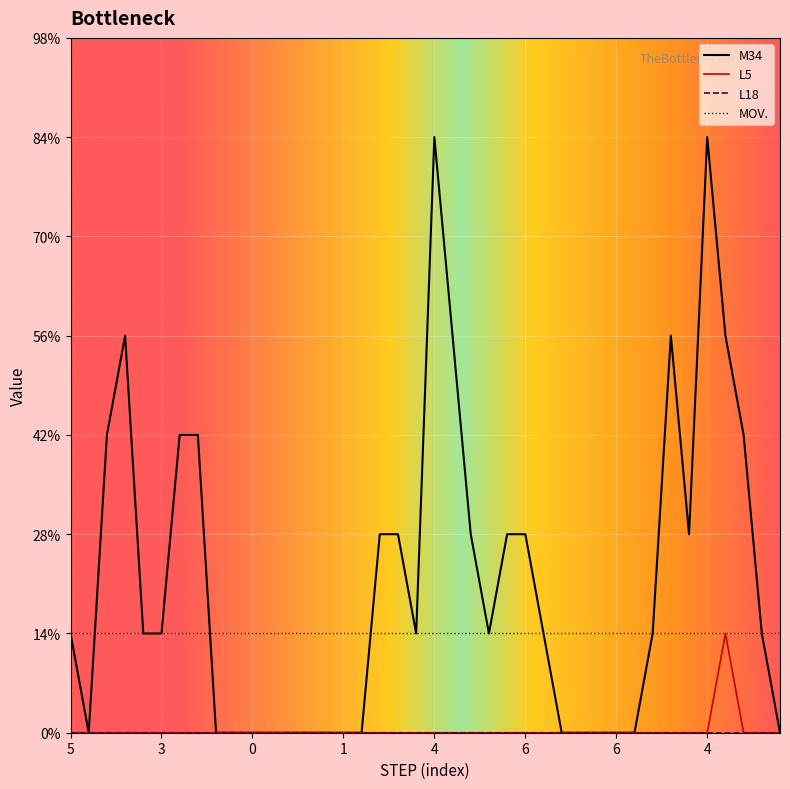

Is this an area chart (filled region under the line)?

No